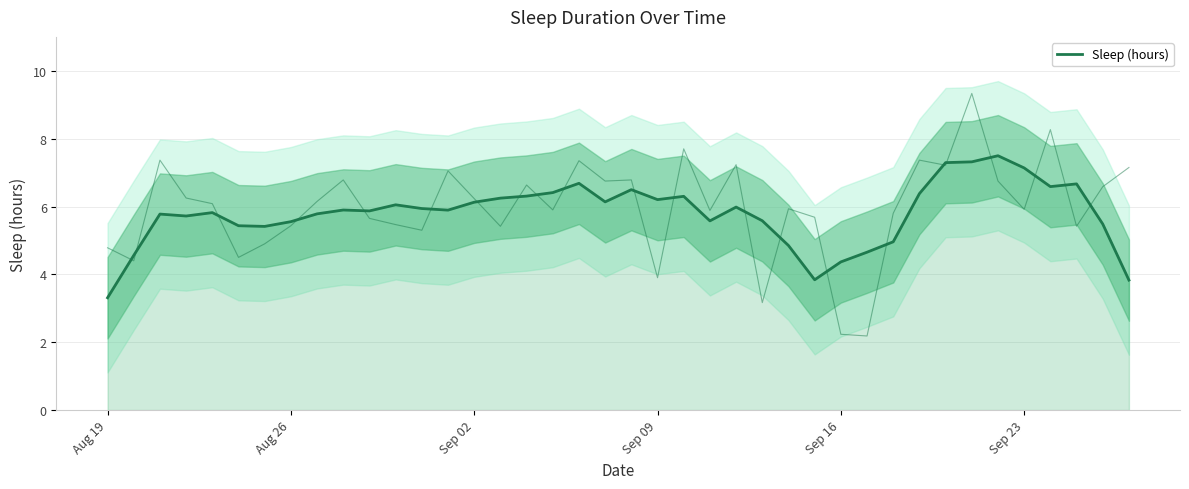

How many lines are shown in the chart?

1